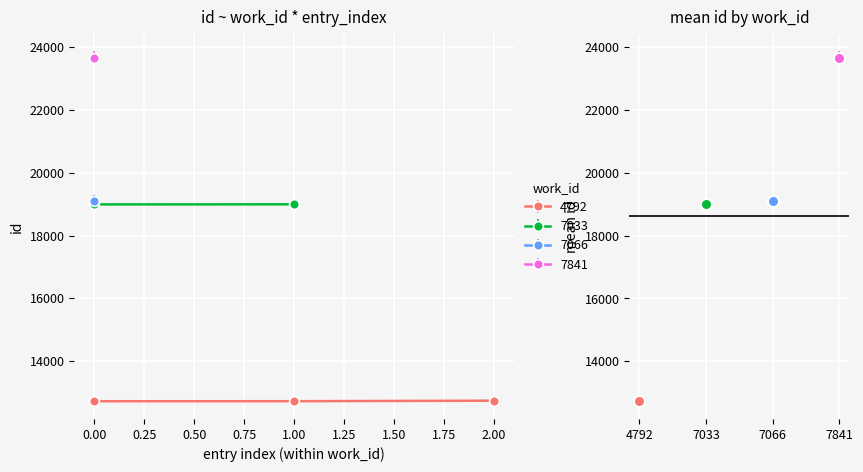

Is the value of id at 7066 greater than the value of work_id at 7066?

Yes